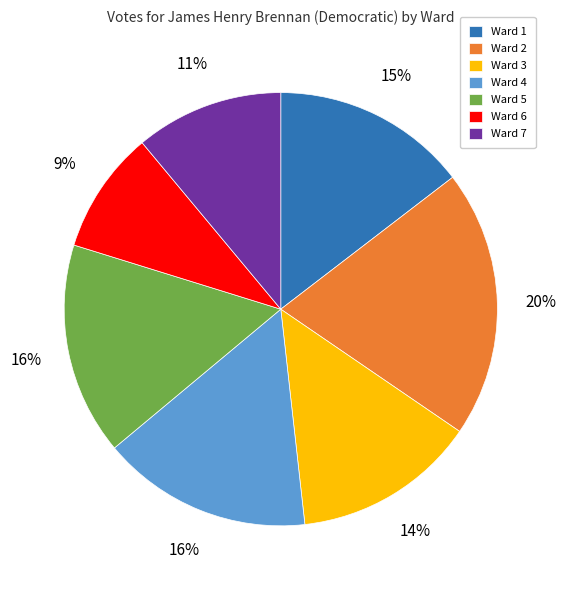

Between Ward 5 and Ward 2, which is larger?

Ward 2